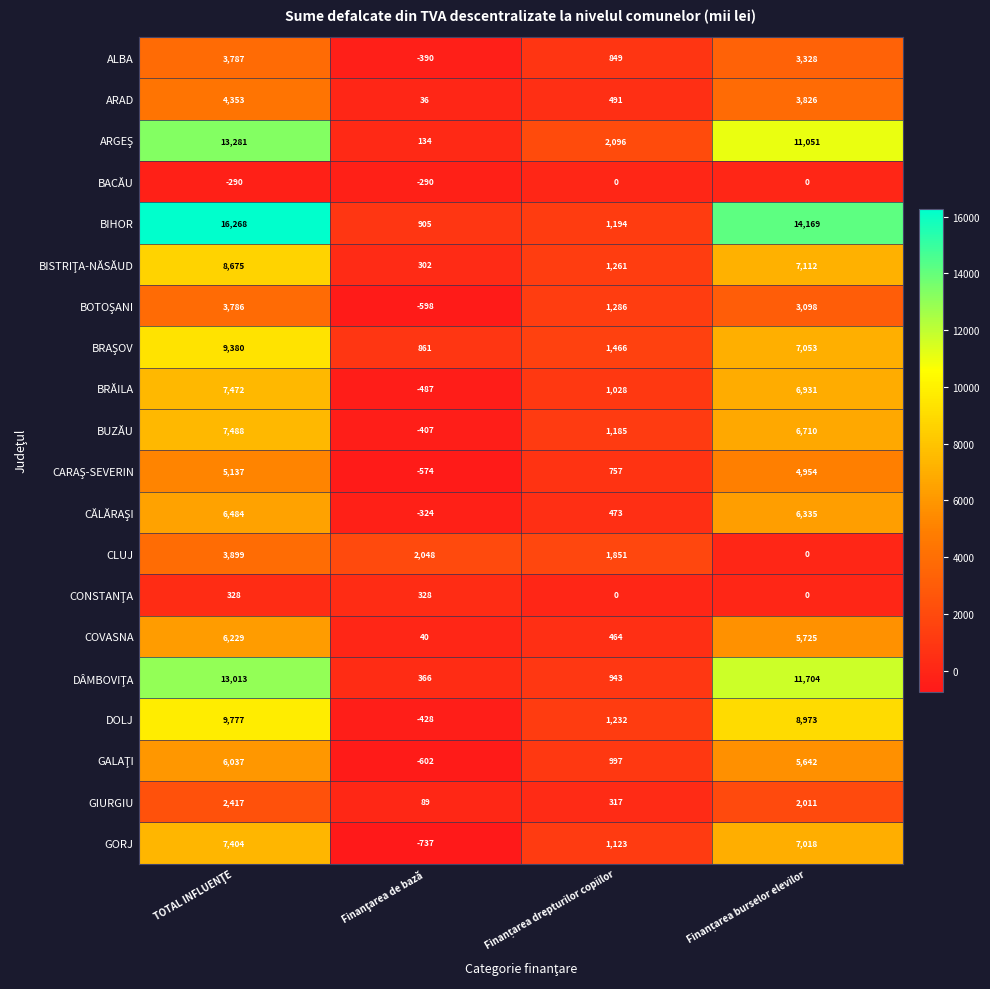

What is the greatest value displayed?

16268